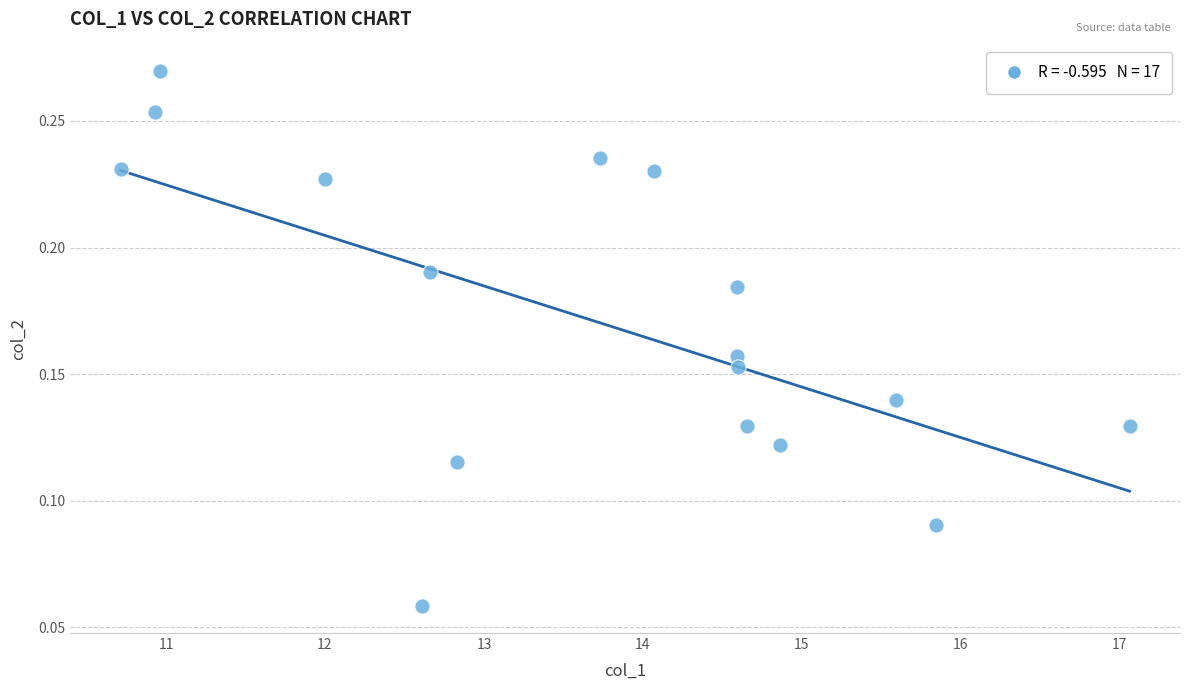

What is the range of X values (max minus min)?

6.3